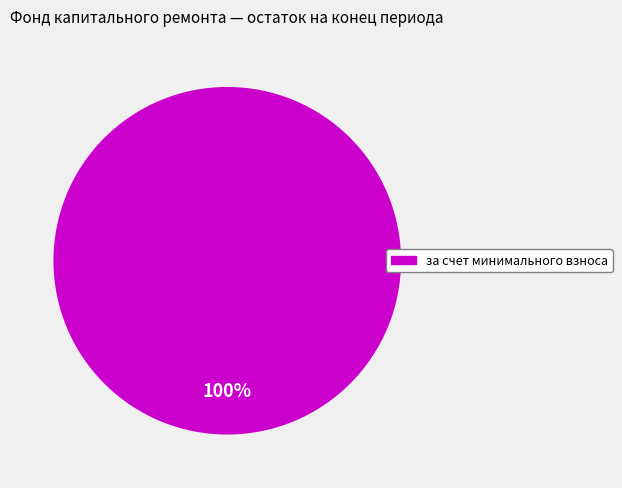

Is there a majority slice in this chart?

Yes